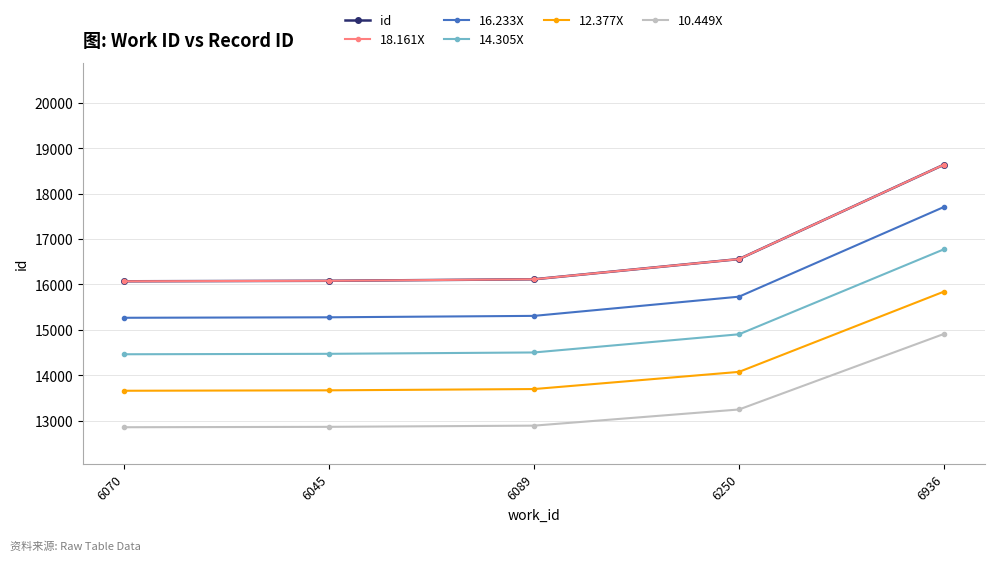

True or false: 10.449X and 14.305X cross at least once.

False